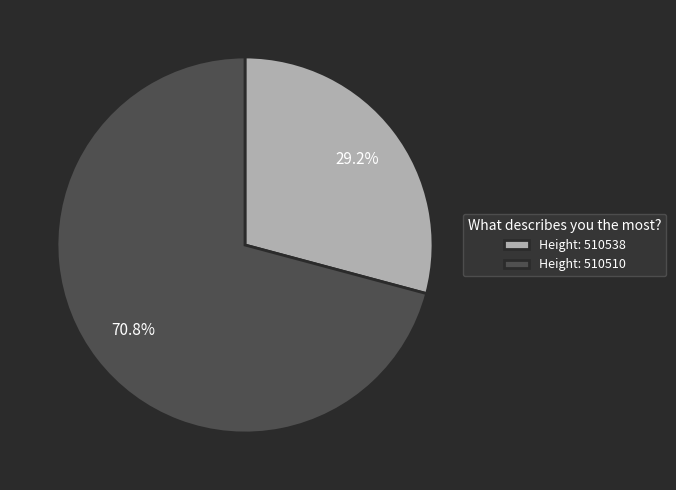

Which category accounts for the majority?

Height: 510510